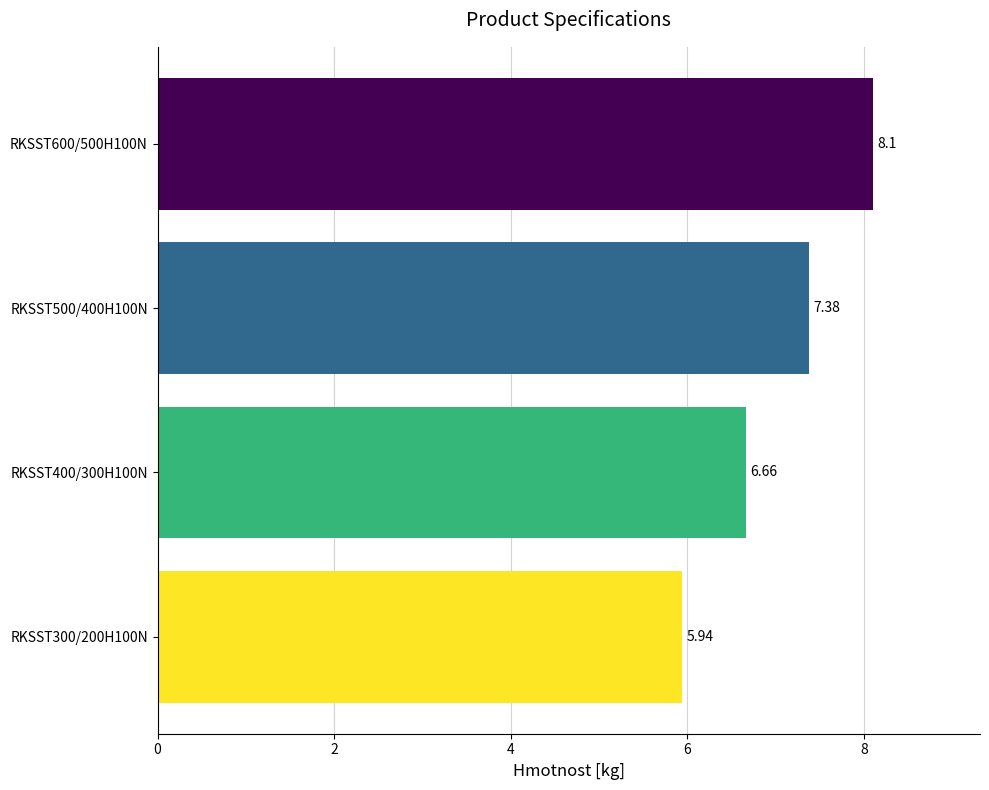

Rank the categories by value from highest to lowest.

RKSST600/500H100N, RKSST500/400H100N, RKSST400/300H100N, RKSST300/200H100N